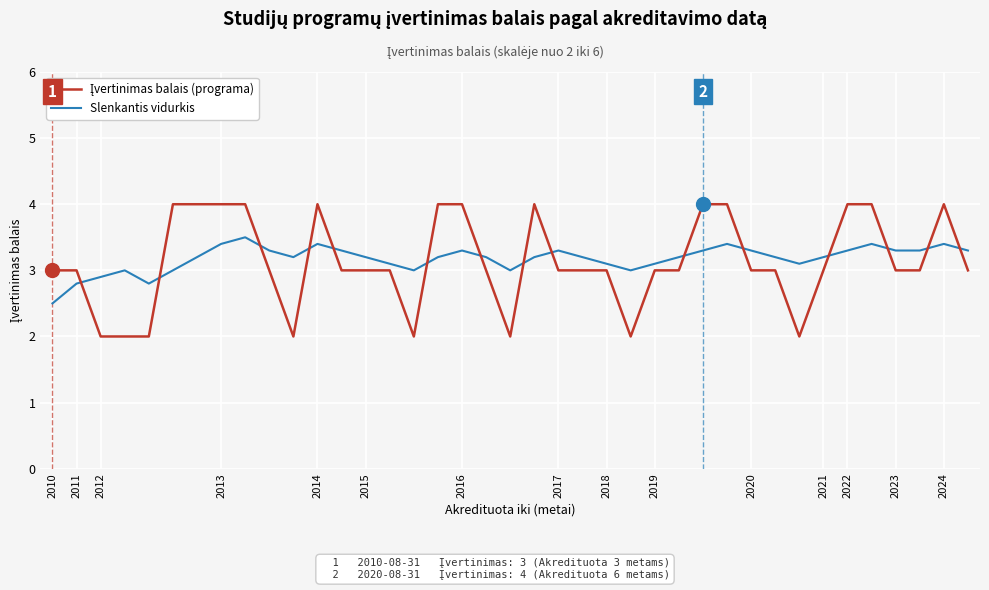

What is the smallest value displayed?

2.0